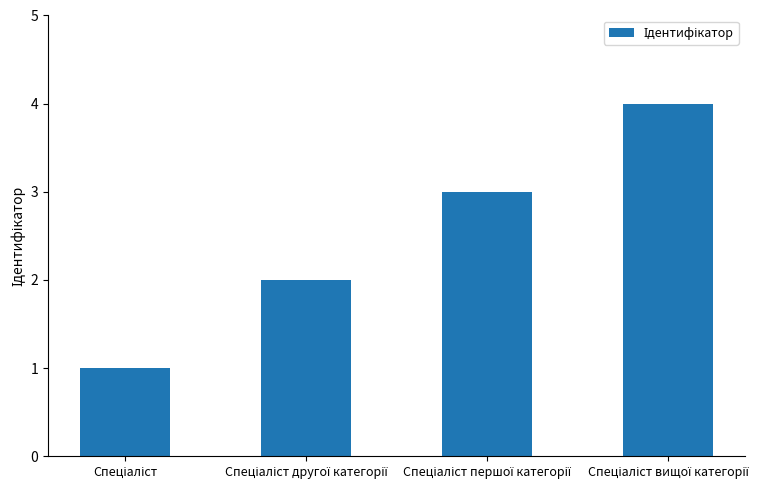

What is the sum of all values?

10